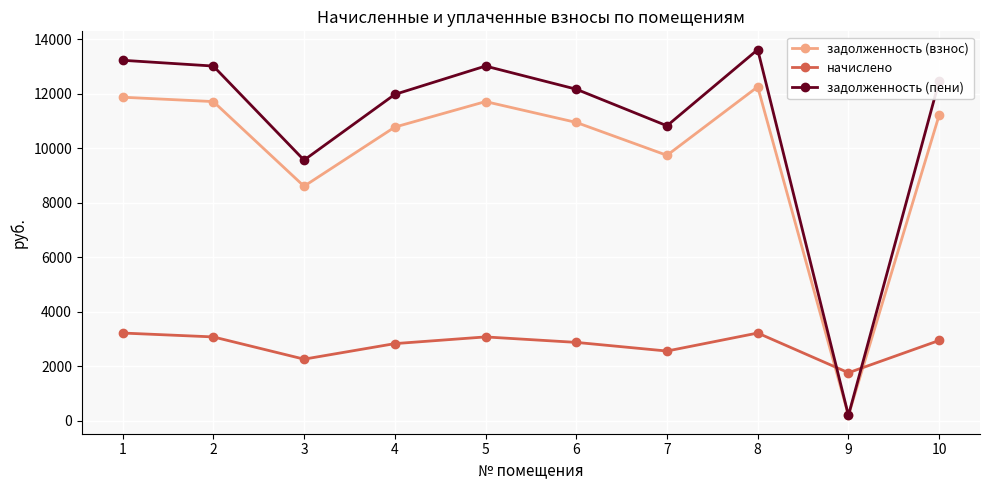

Is the value of начислено at 1 greater than the value of задолженность (взнос) at 3?

No